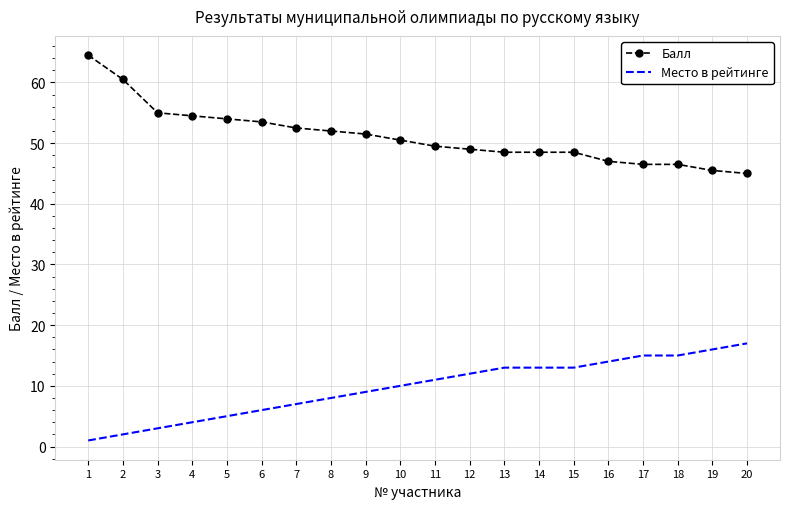

Between 2 and 16, which series saw the biggest shift?

Балл